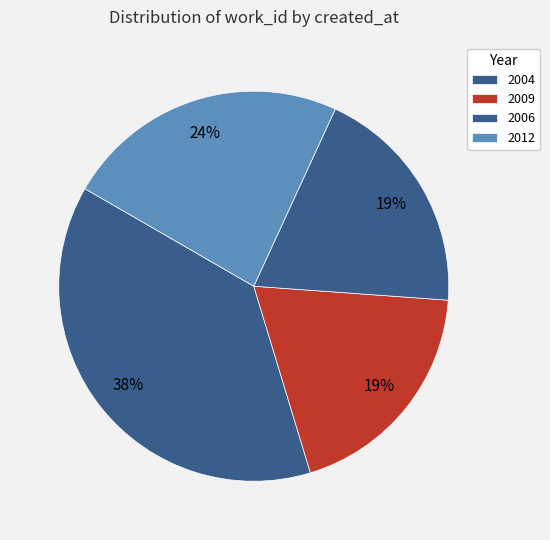

How many segments does this pie chart have?

4